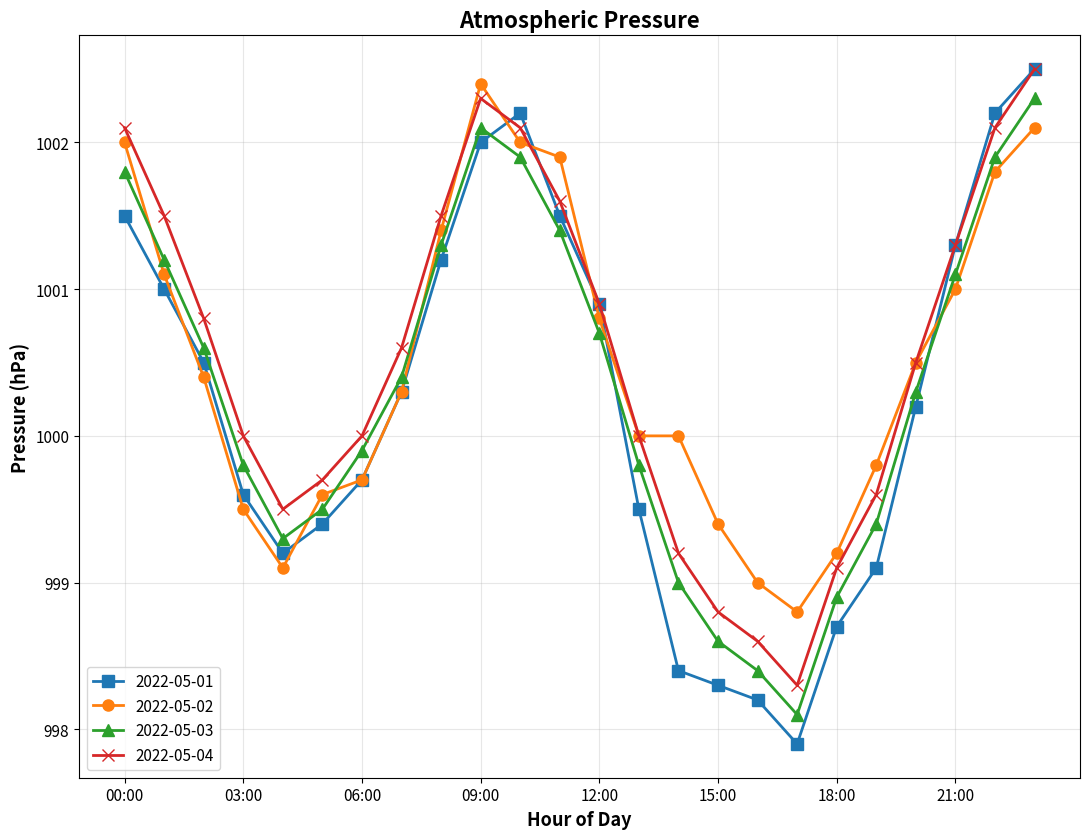

True or false: 2022-05-04 has more than 0 interior local peaks.

True